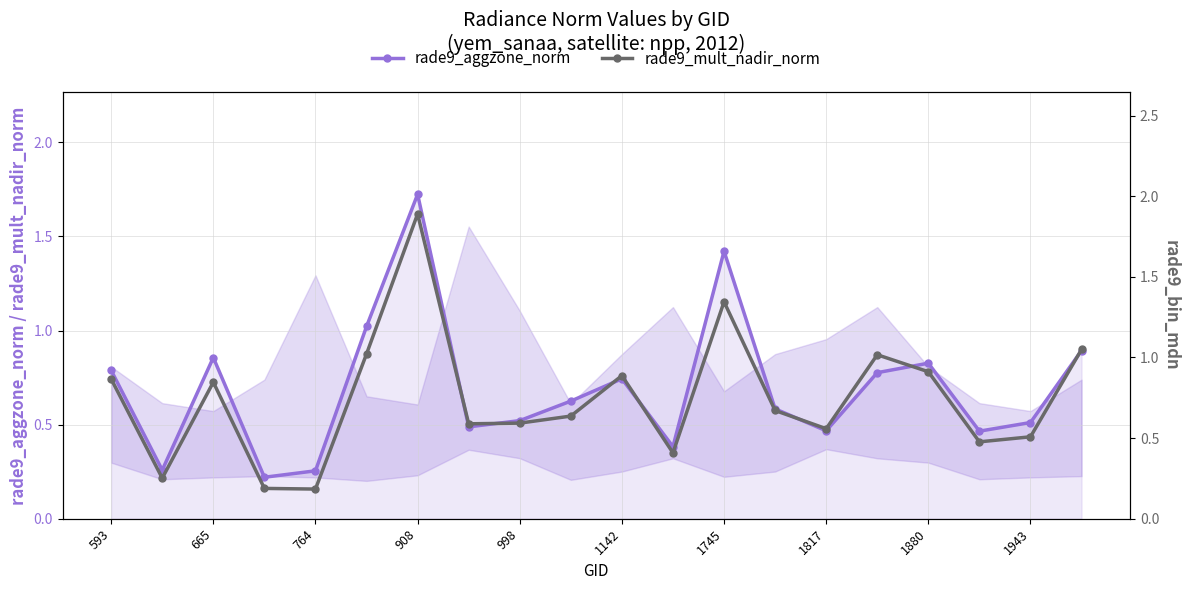

True or false: rade9_aggzone_norm has more than 0 points higher than both neighbors.

True